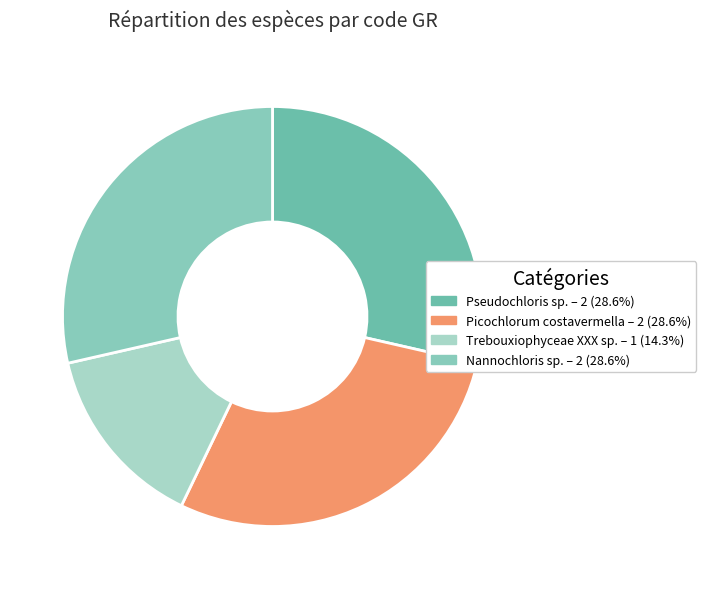

How many slices are in this pie chart?

4